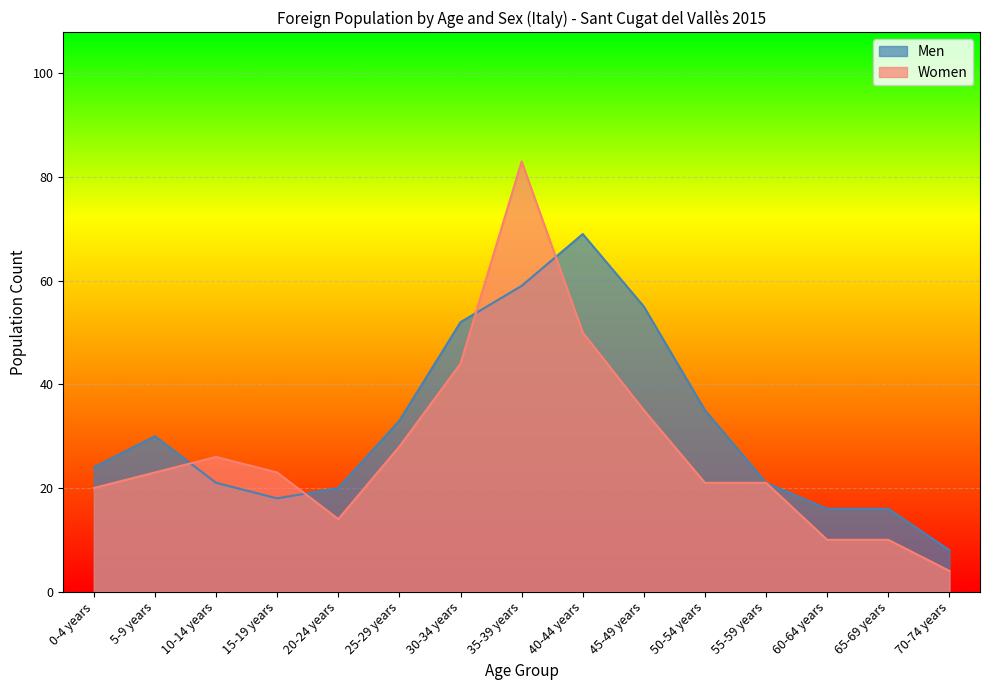

Which has a higher value, 70-74 years or 15-19 years?

15-19 years